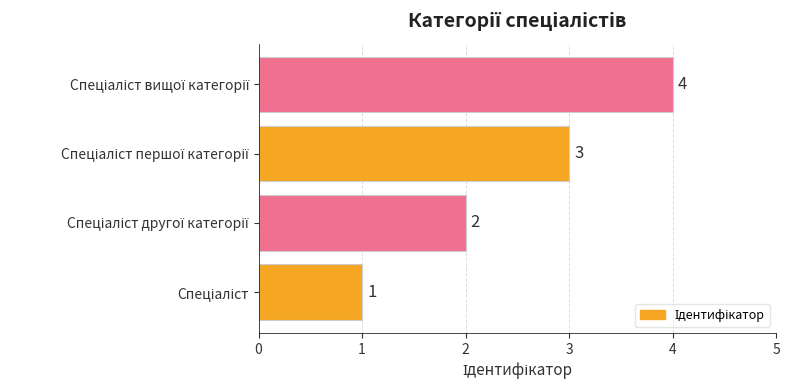

What is the maximum value shown in the chart?

4